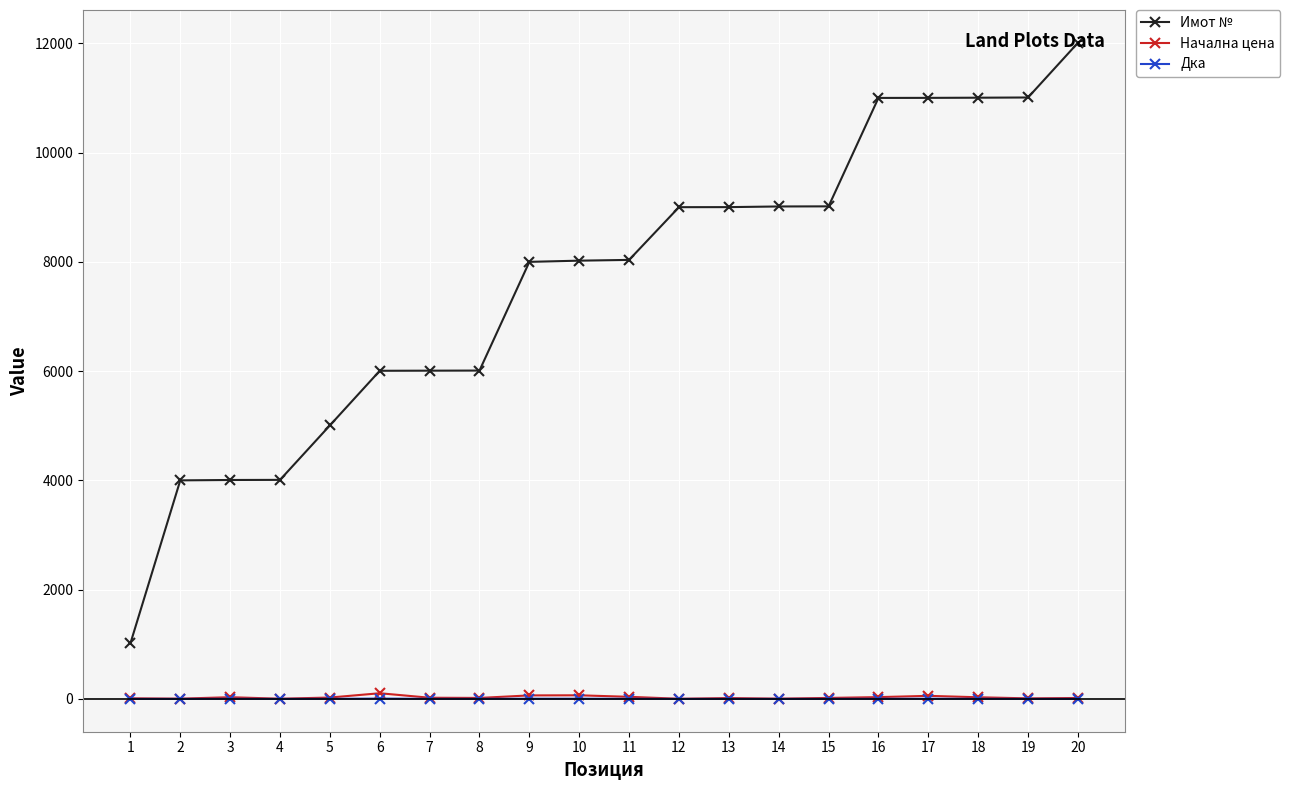

At how many categories does at least one series exceed 5436?

15